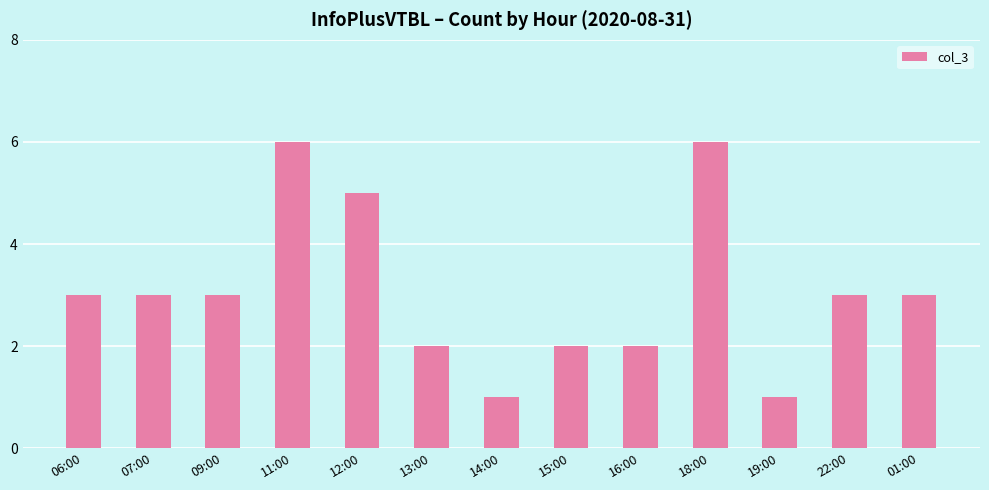

What position from the right is 14:00?

7